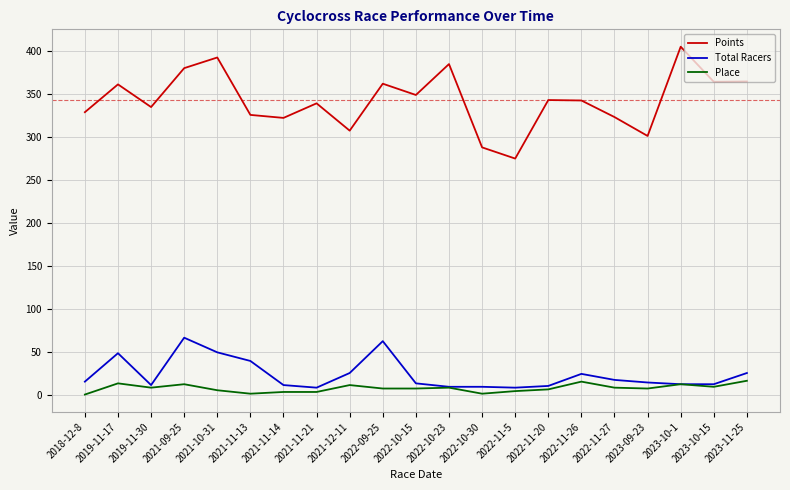

What is the minimum value for Total Racers?

9.0